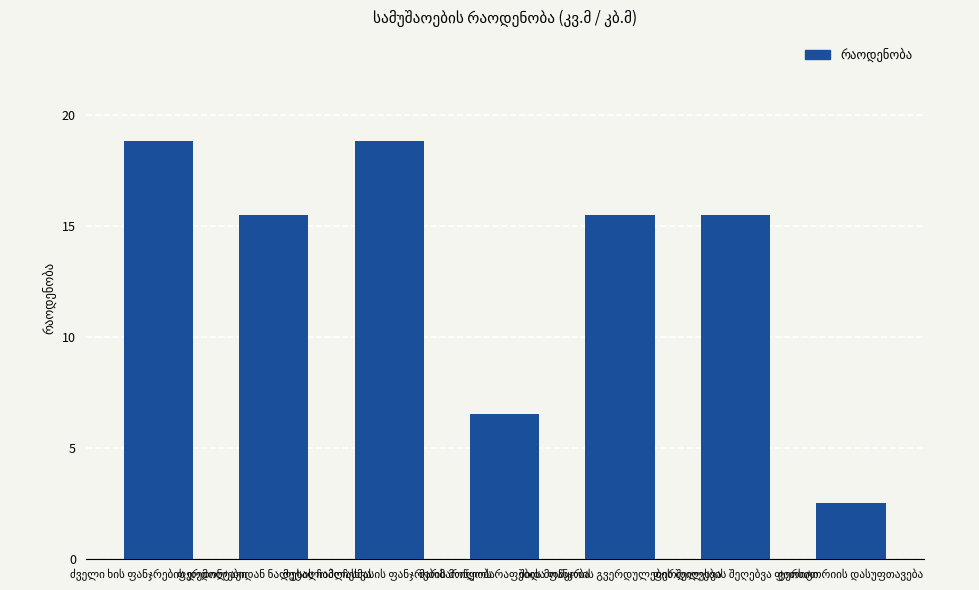

What is the smallest value displayed?

2.5